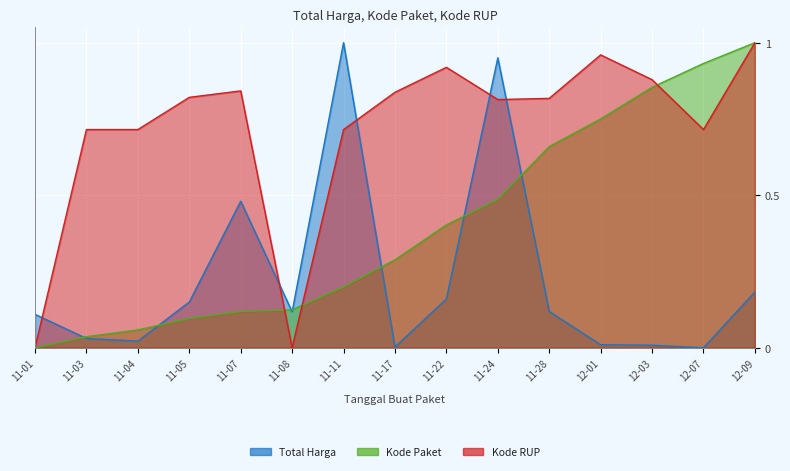

At which category is the sum across all series the highest?

11-24